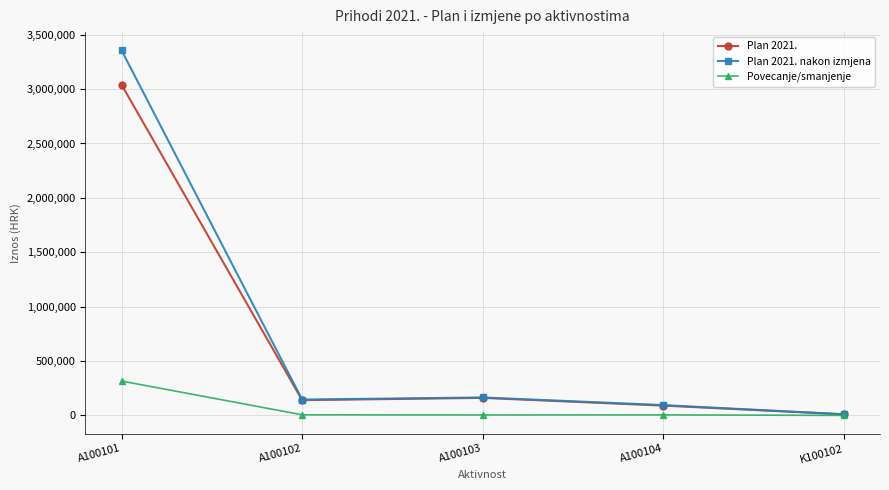

At how many categories does at least one series exceed 1121409?

1